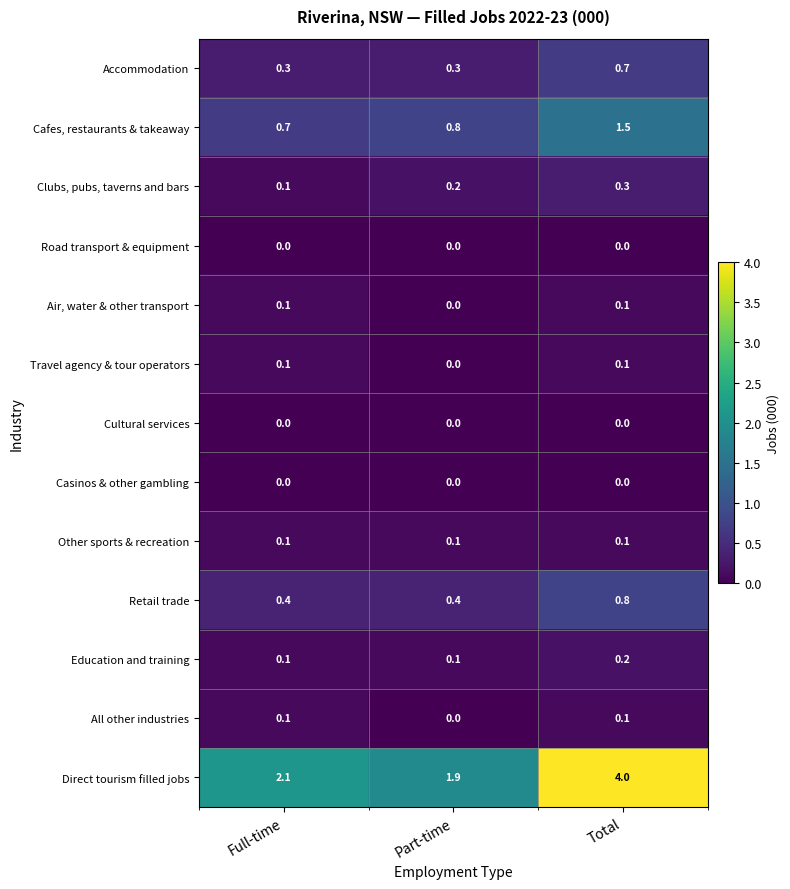

What is the highest value of the Cafes, restaurants & takeaway series?

1.5